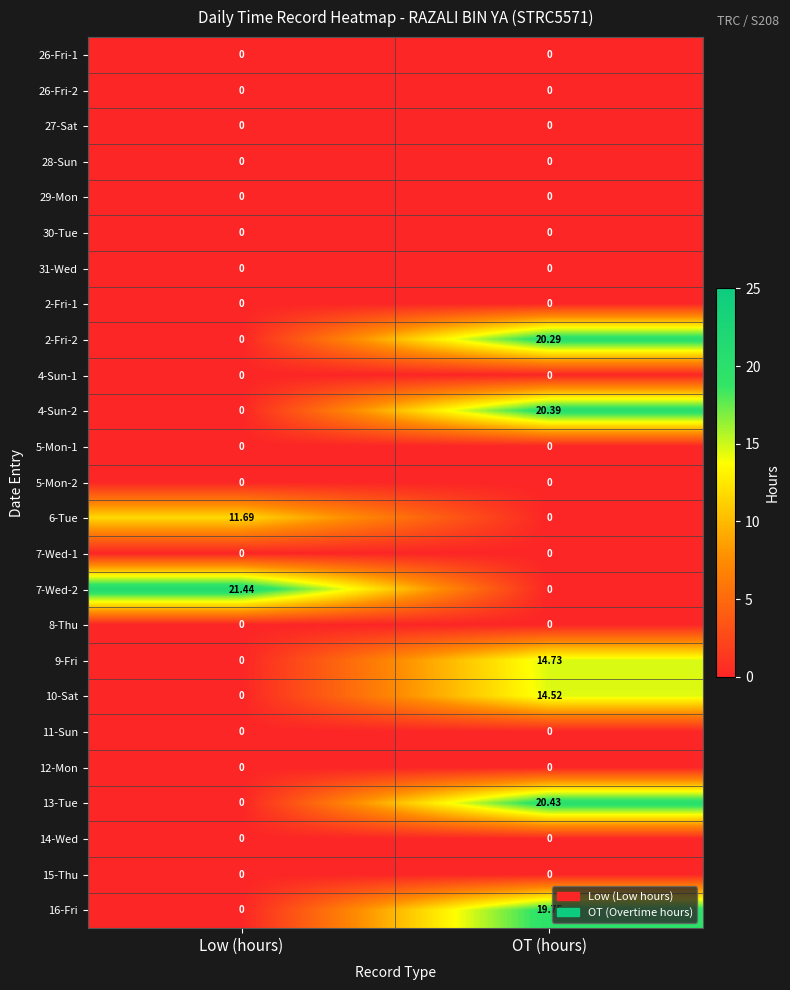

At which label does 2-Fri-2 reach its minimum?

Low (hours)